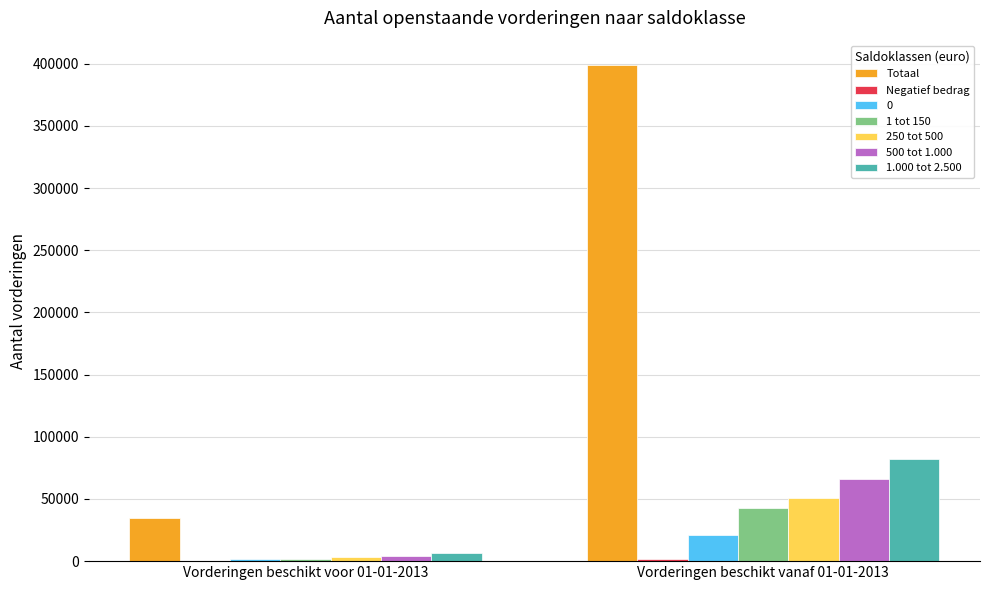

What is the maximum value for Totaal?

398530